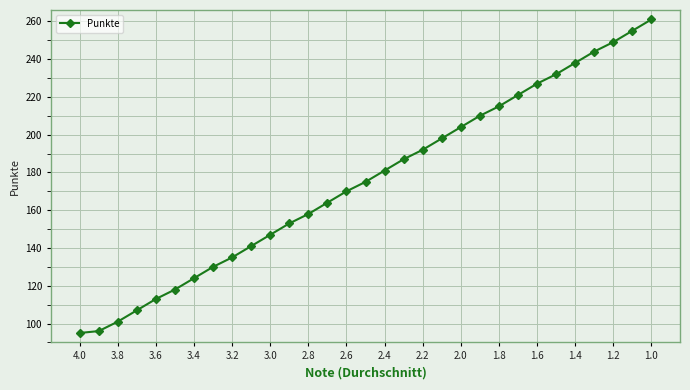

What is the value of the 1st point from the left?

95